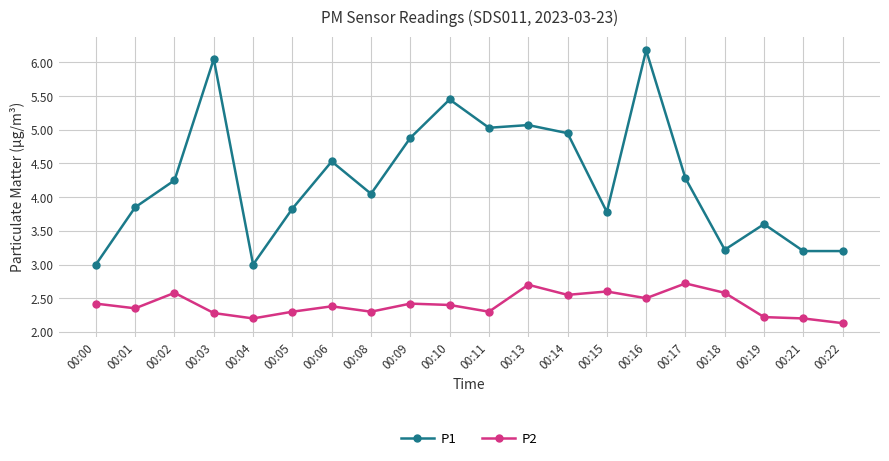

True or false: P1 and P2 cross at least once.

False